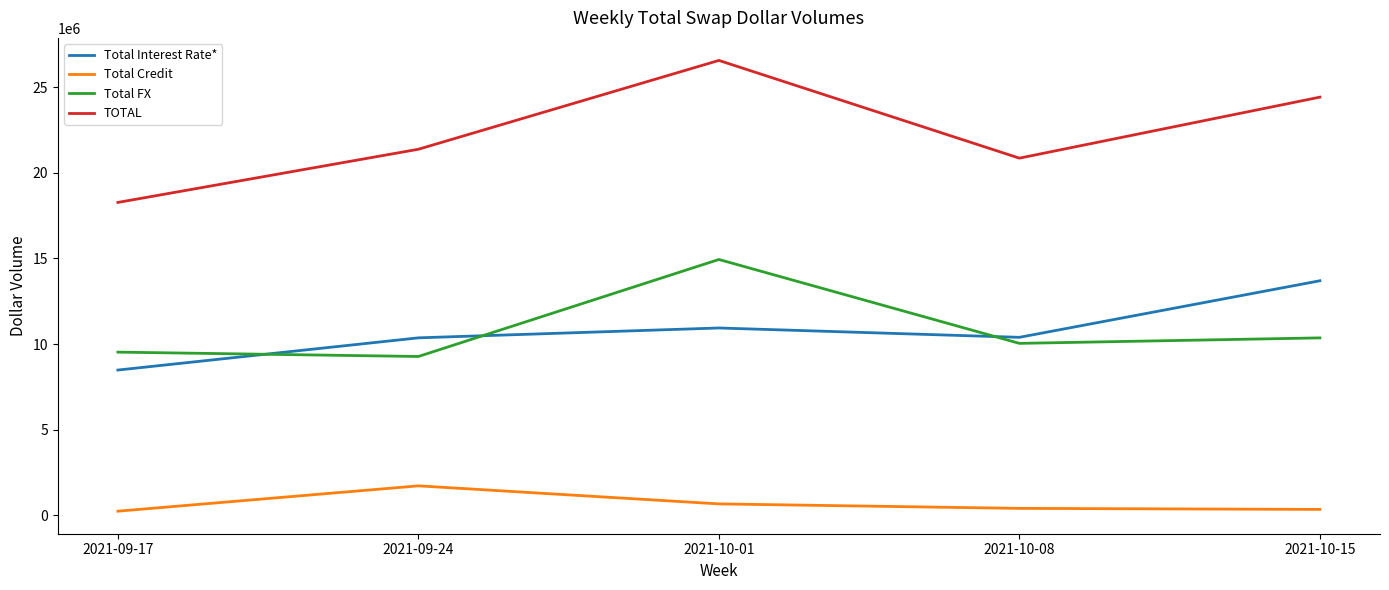

Read the TOTAL value at 2021-10-15.

24412992